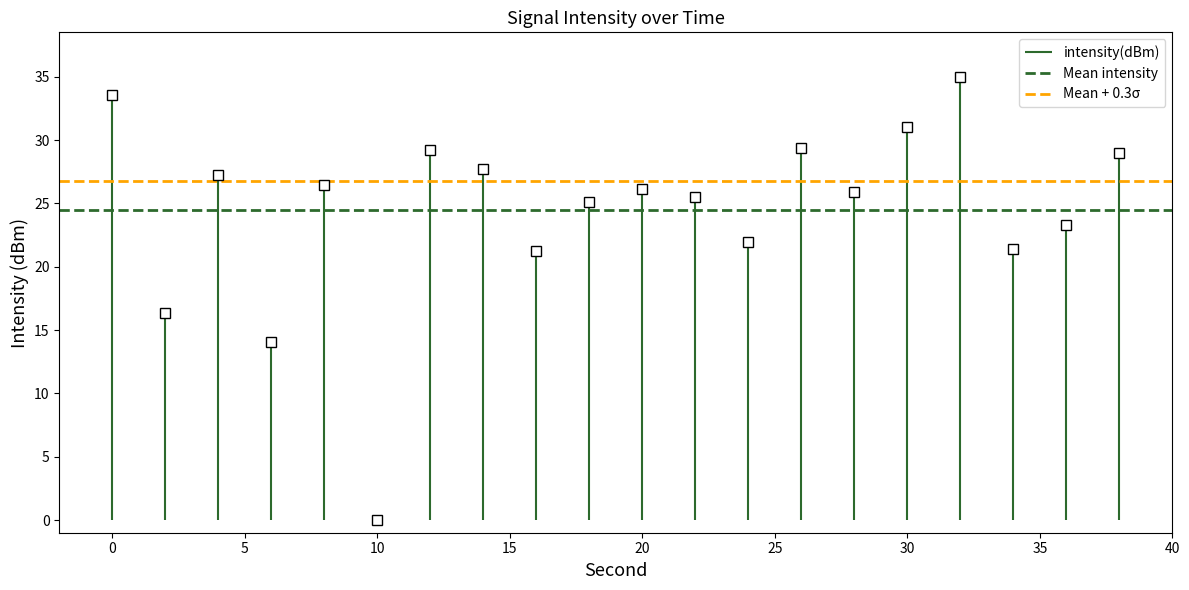

Is it true that Mean intensity equals 24.5 at 0?

True